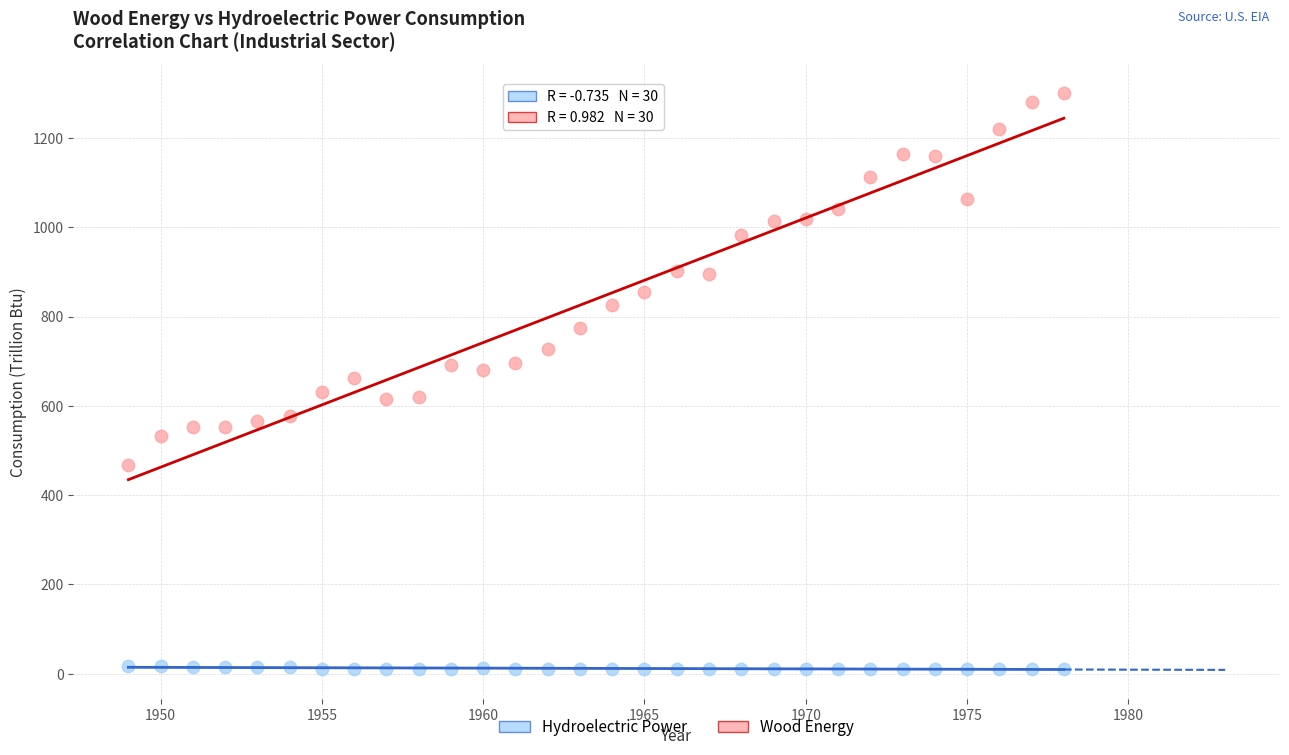

Across all data points, what is the range of Y values (max minus min)?

1289.5